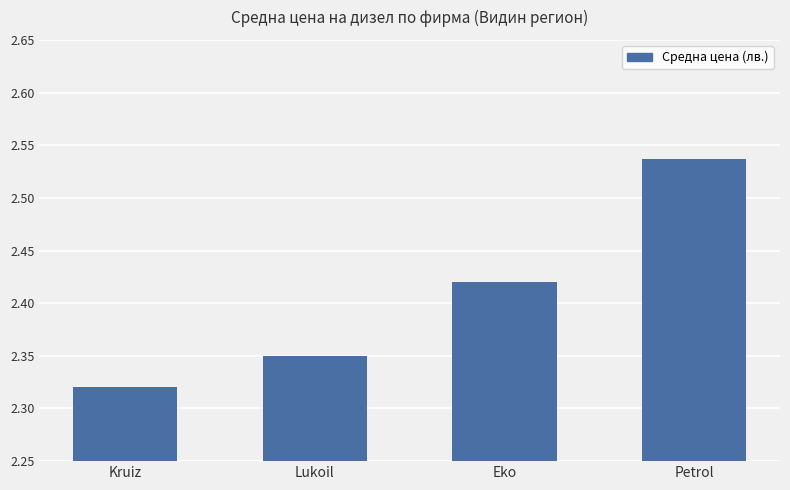

Count the number of data series in this chart.

1